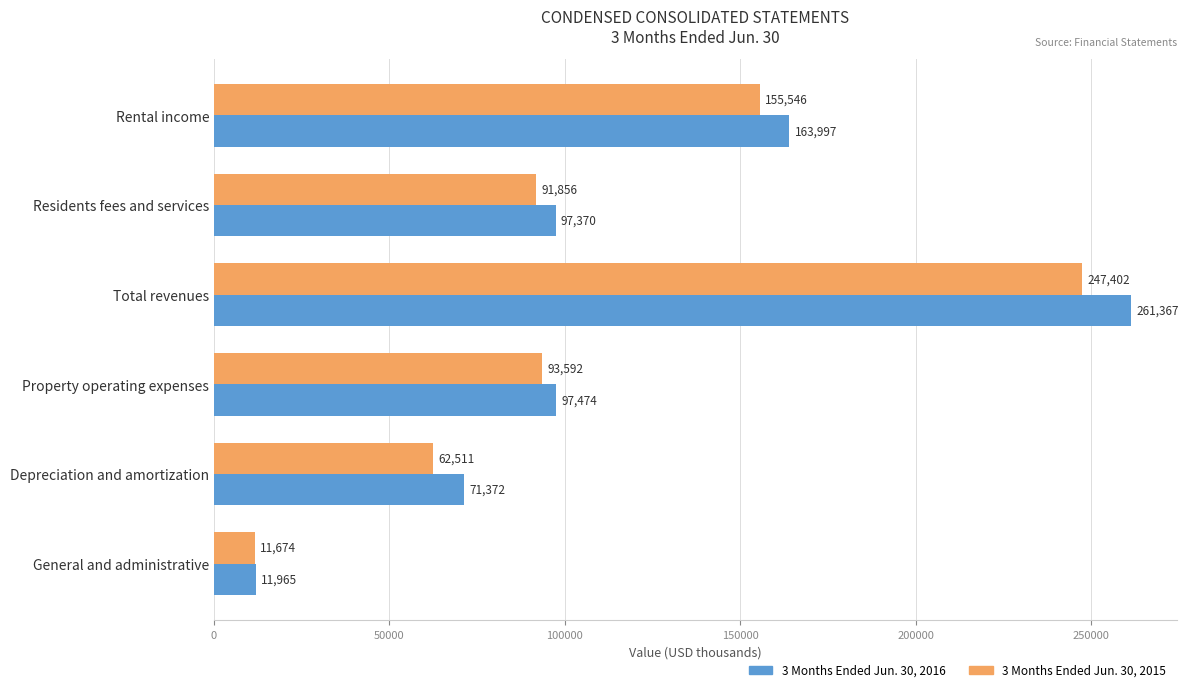

Which series has the largest range (max minus min)?

3 Months Ended Jun. 30, 2016